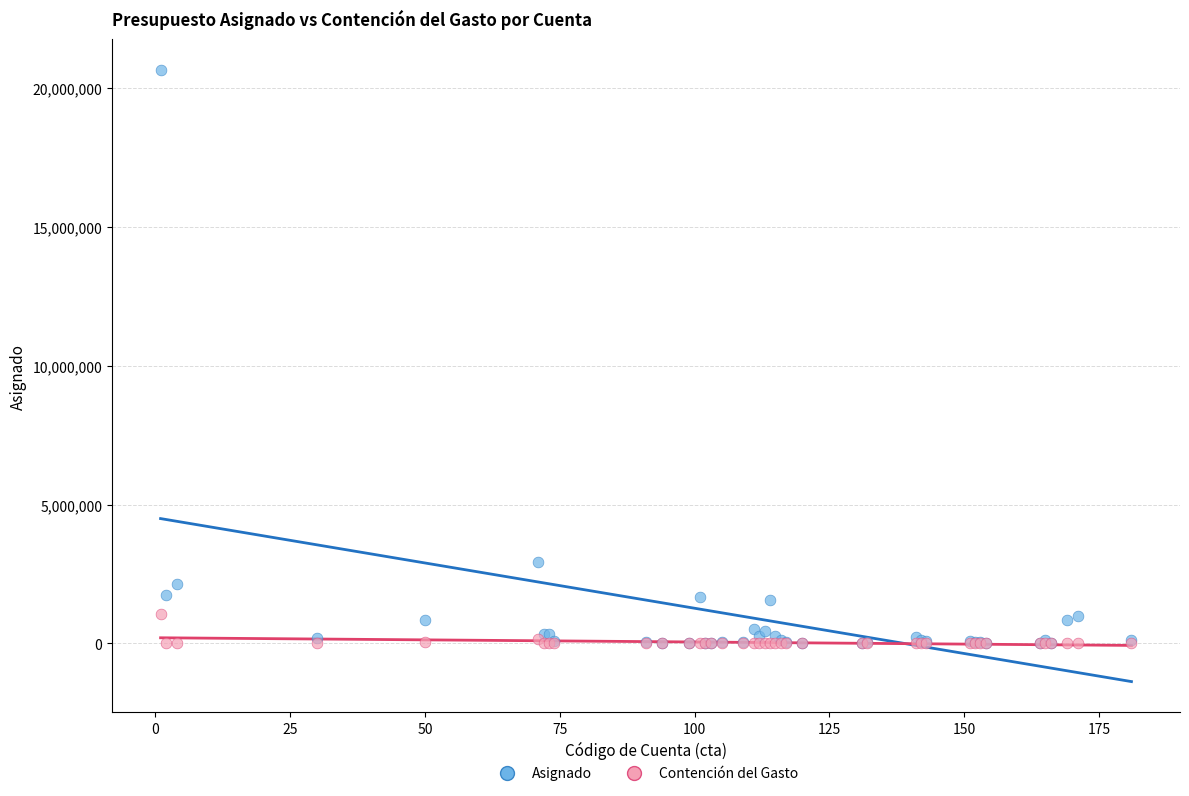

Across all series, what Y value is closest to 10329091?

2932635